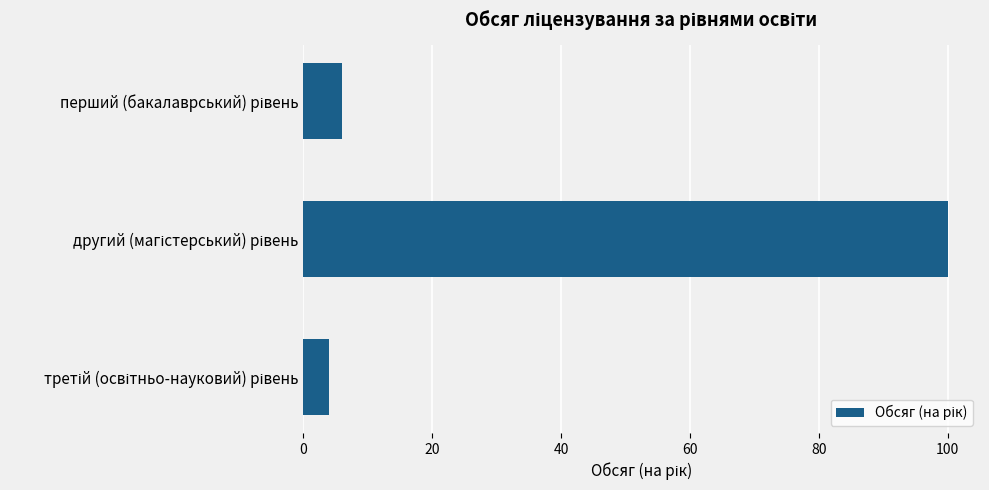

Reading top to bottom, extract all data points from this chart.

6	100	4